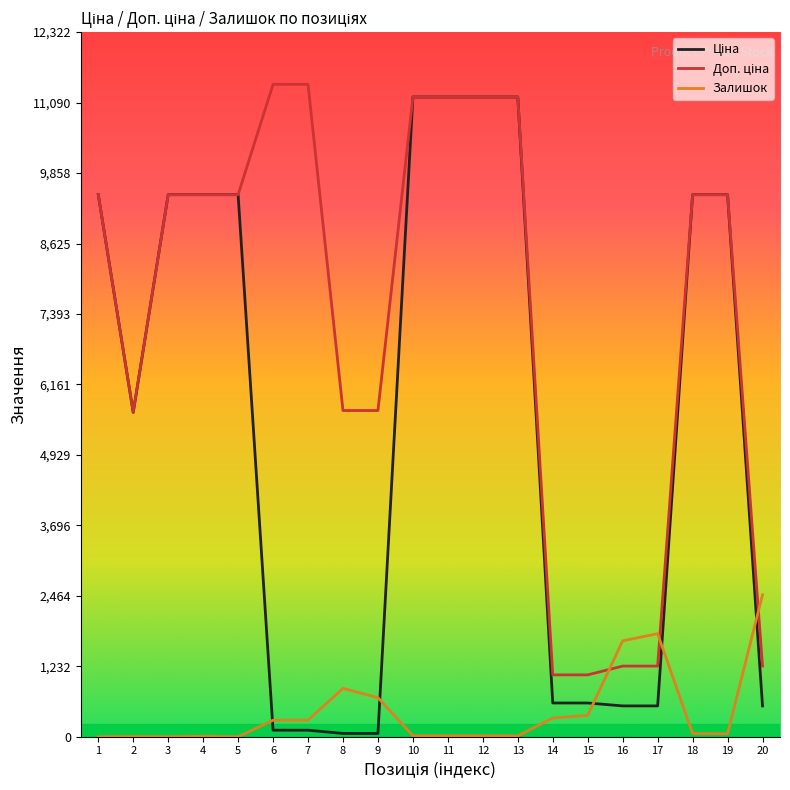

What is the maximum value shown in the chart?

11410.0